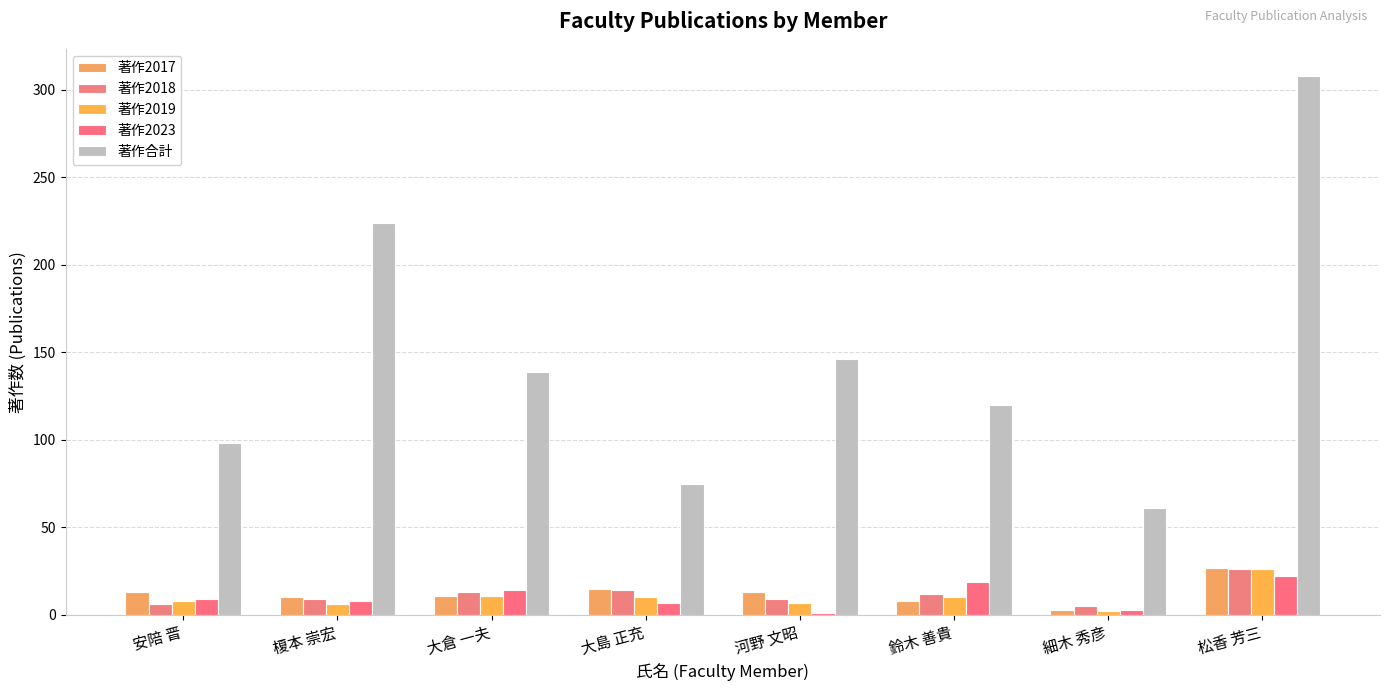

How many values in the 著作2019 series are below 10?

4